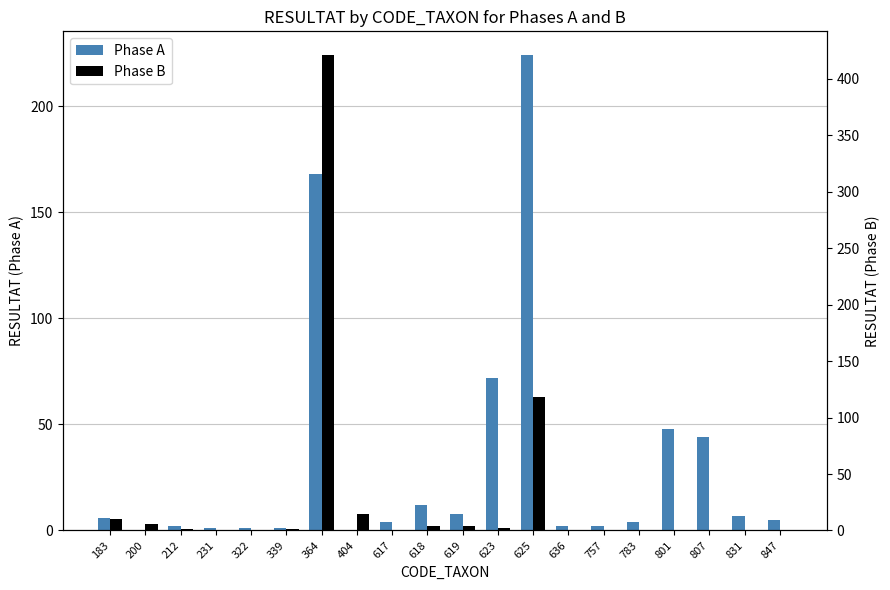

Reading left to right, extract all data points from this chart.

Phase A: 6	0	2	1	1	1	168	0	4	12	8	72	224	2	2	4	48	44	7	5
Phase B: 10	6	1	0	0	1	421	15	0	4	4	2	118	0	0	0	0	0	0	0